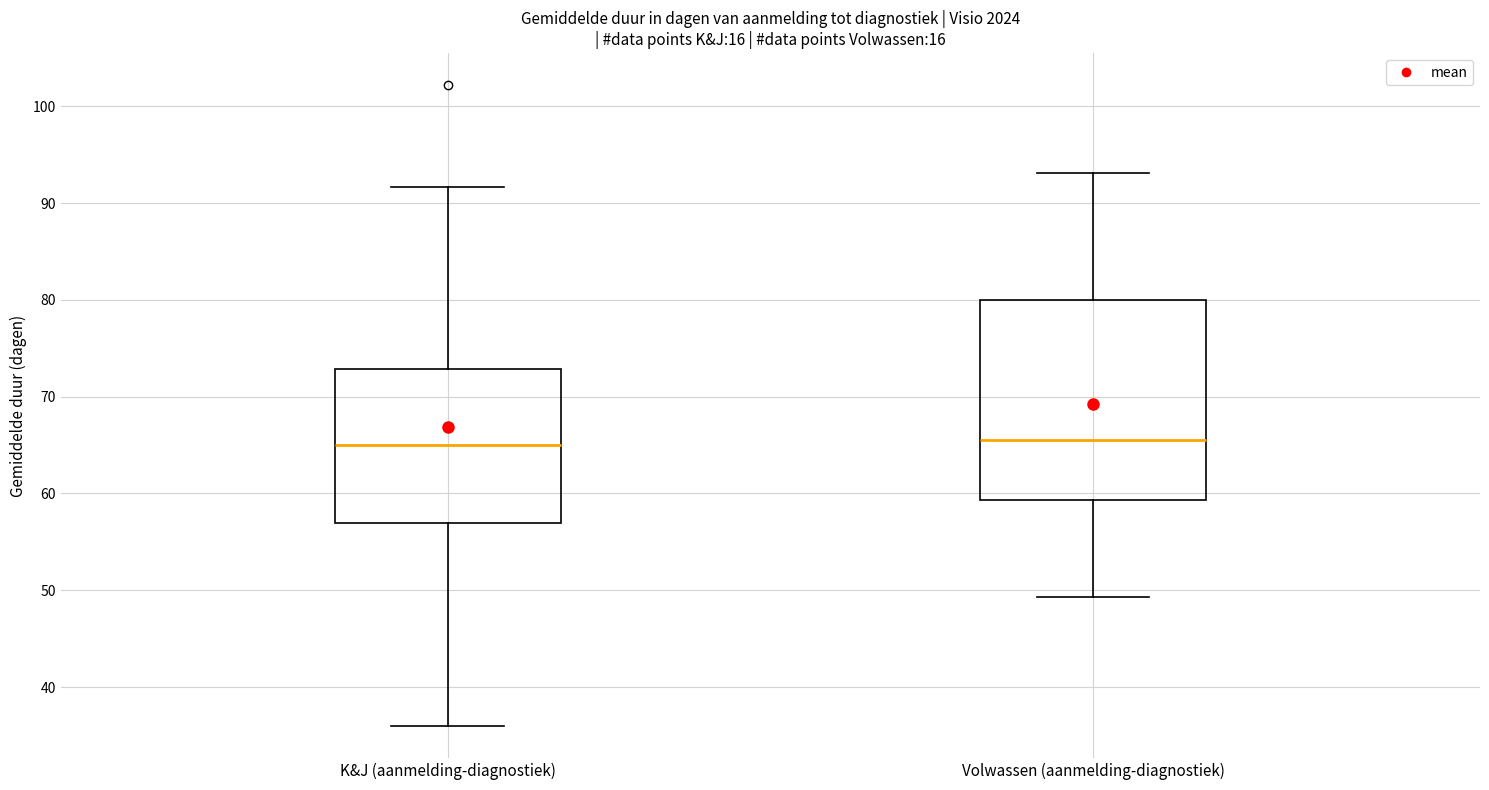

Where is the lower edge of the box for K&J (aanmelding-diagnostiek) on the y-axis? The values are not printed on the chart, so give them approximately, as read against the axis.

57